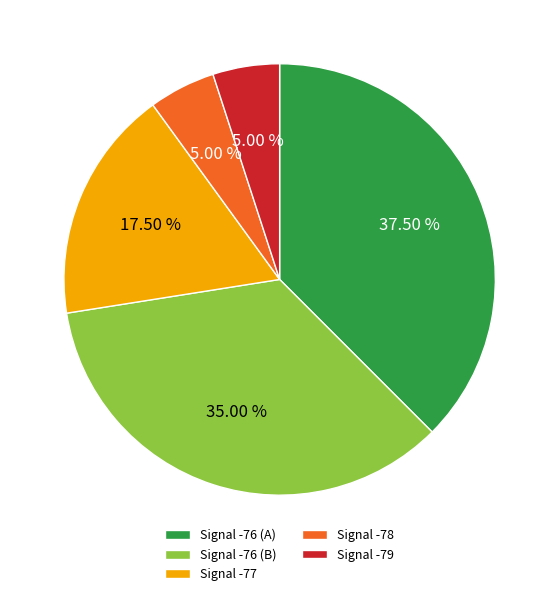

Which category has the biggest portion of the pie?

Signal -76 (A)